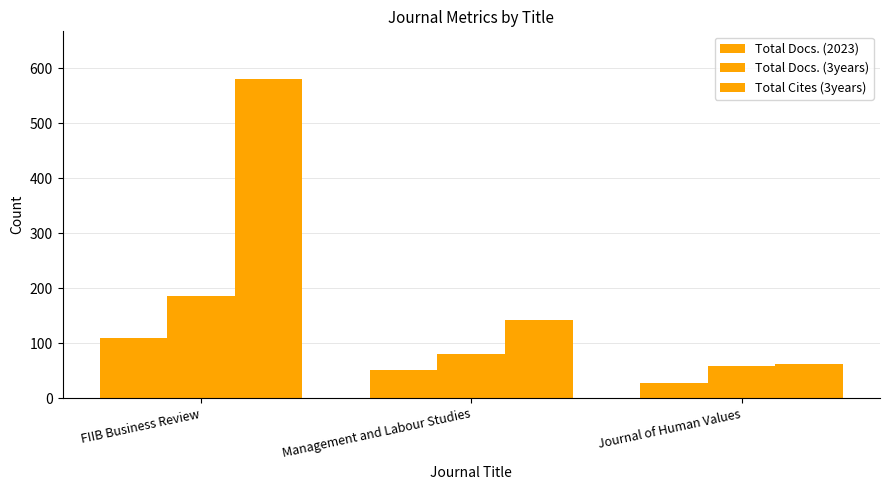

How many categories are shown in the chart?

3